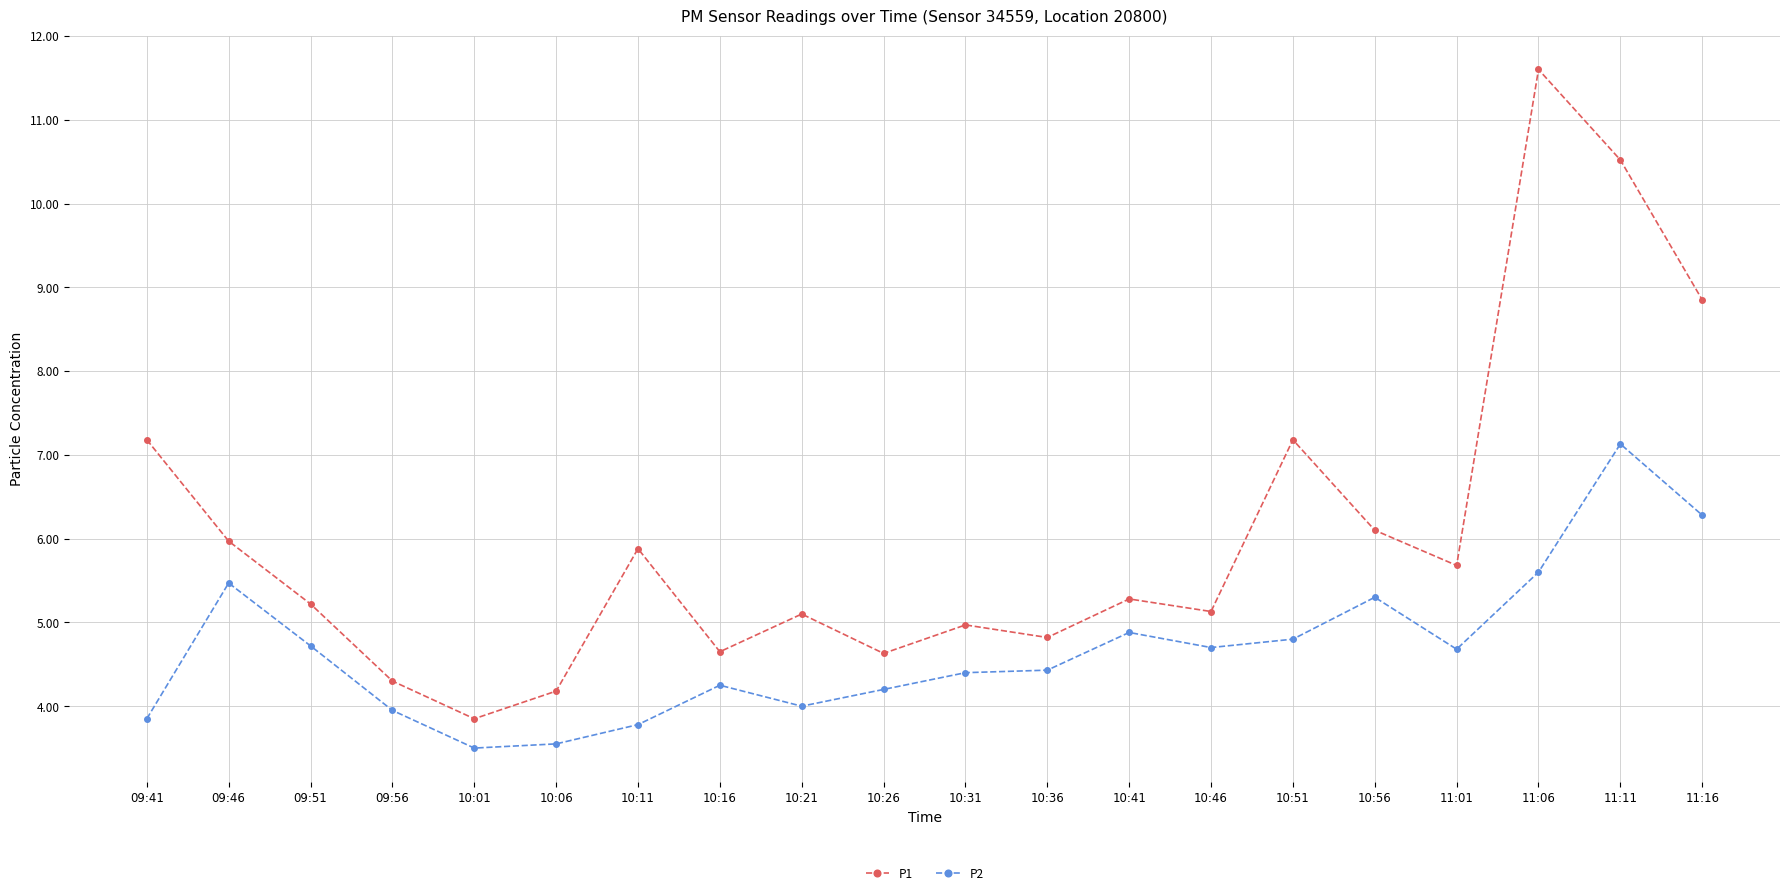

True or false: P1 has a value of 5.9 at 10:11.

True